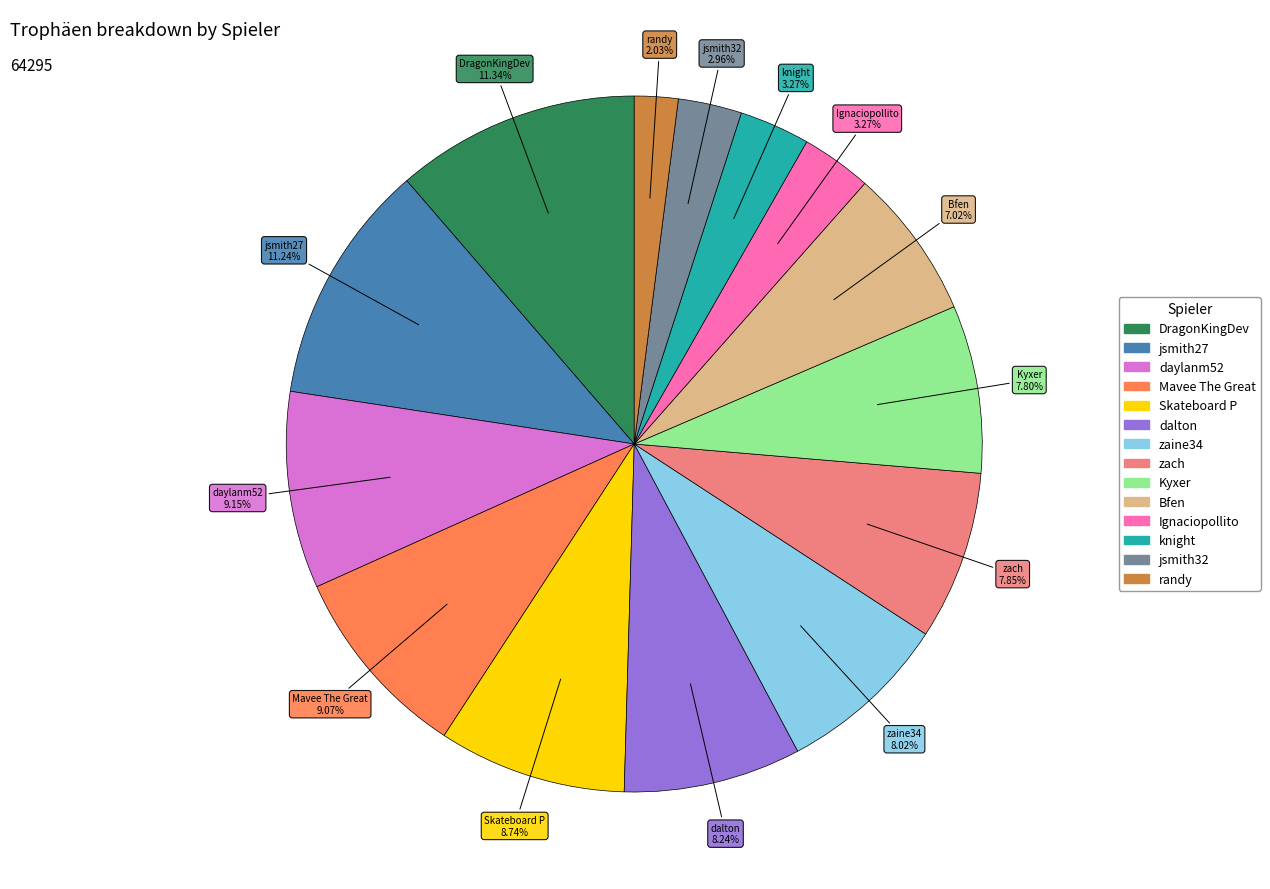

To the nearest percent, what percentage of the pie is Ignaciopollito?

3%